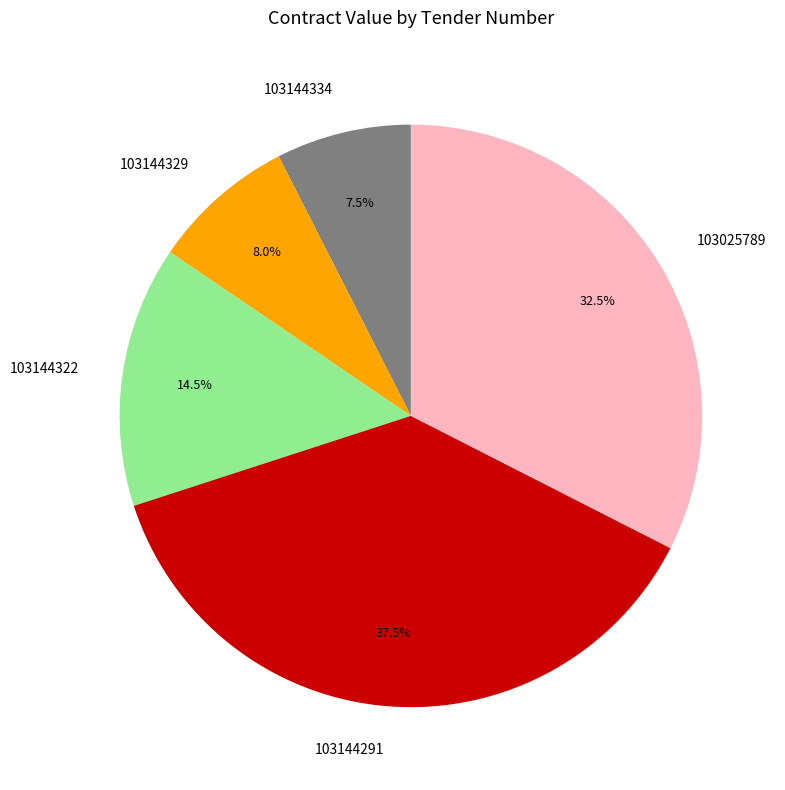

Approximately how many times larger is the value at 103144334 compared to 103144322?

0.5